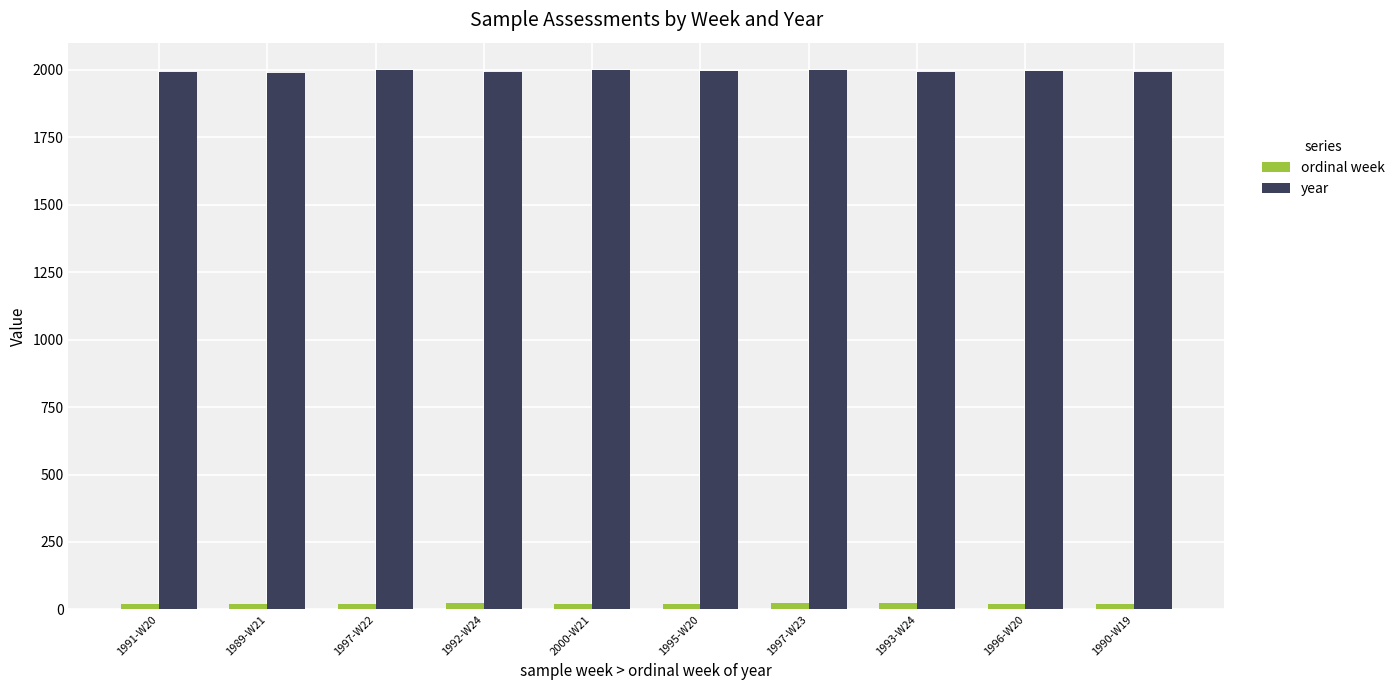

Is the value of year at 1993-W24 greater than the value of ordinal week at 1991-W20?

Yes